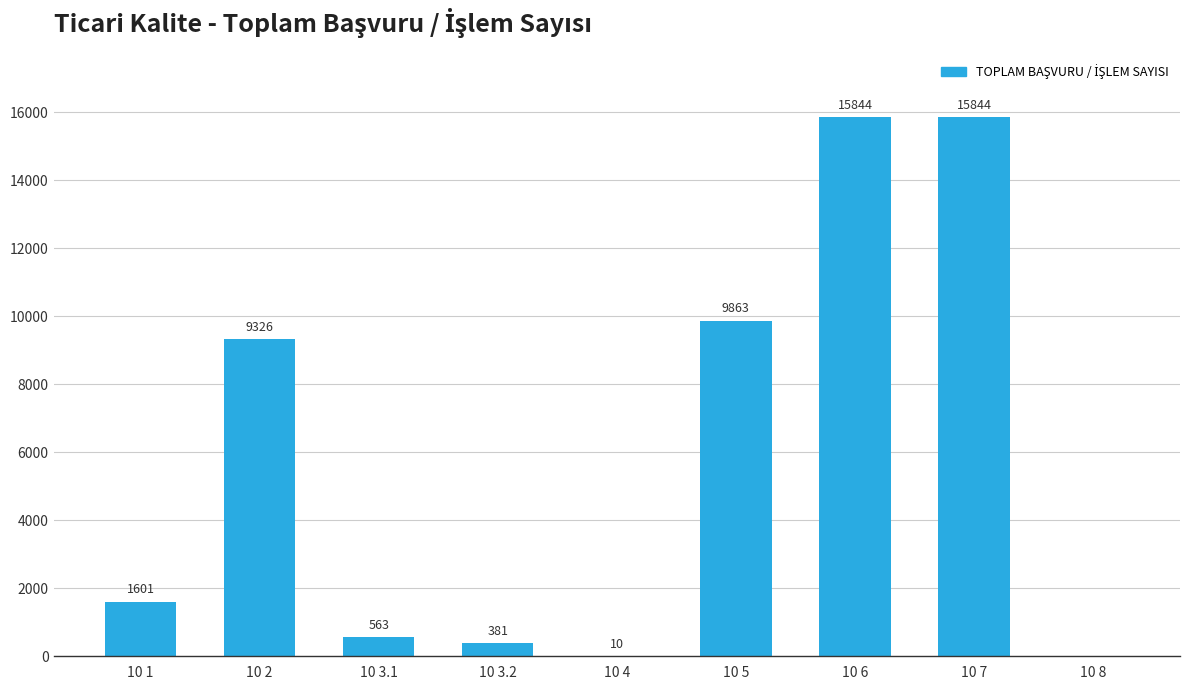

Read the value at 10 6, to the nearest 100.

15800